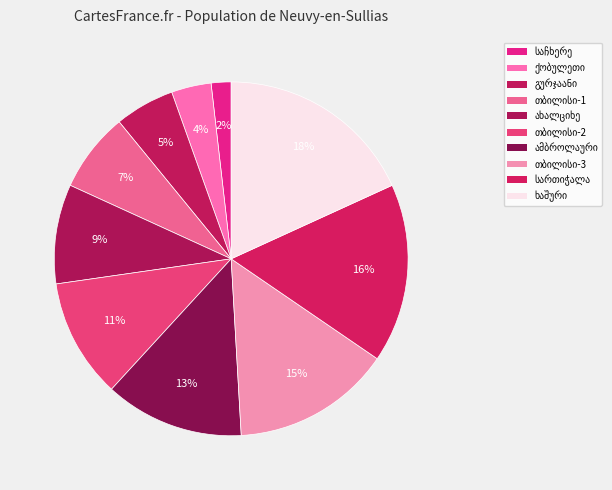

Rank the categories by value from highest to lowest.

ხაშური, სტალინის ქ. #147, სართიჭალა, კახეთის გზატკეცილი 27-ე კმ, თბილისი, ვარკეთილი, ჯავახეთის ქ., ამბროლაური, ბრატისლავას/რაჭის ქ. #18, თბილისი, 300 არაგველის ქ. #1, ახალციხე, თამარაშვილის ქ., თბილისი, აღმაშენებლის გზატკეცილი, მე-9, გურჯაანი, სოფ. ბაკურციხე, ქობულეთი, რუსთაველის #170, საჩხერე, სოფ. ჩიხა, თამარ მეფის ქ. #41